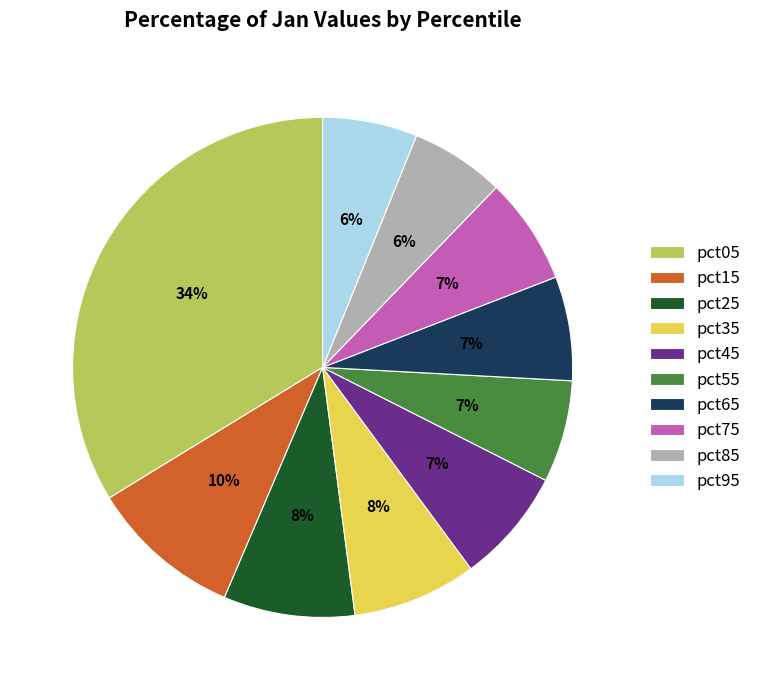

How many segments does this pie chart have?

10